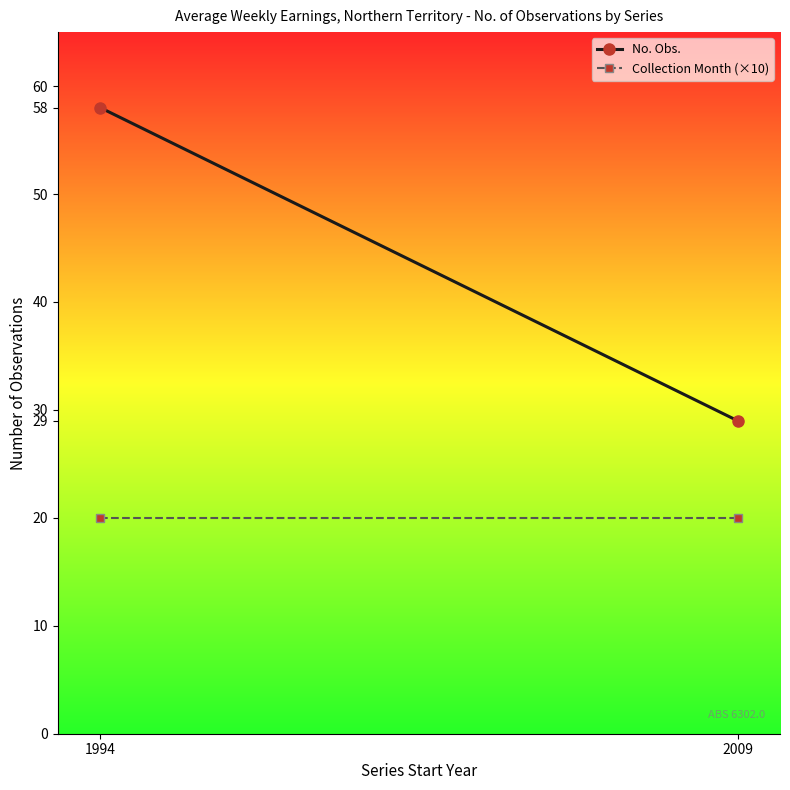

Reading left to right, extract all data points from this chart.

No. Obs.: 58	29
Collection Month (×10): 20	20